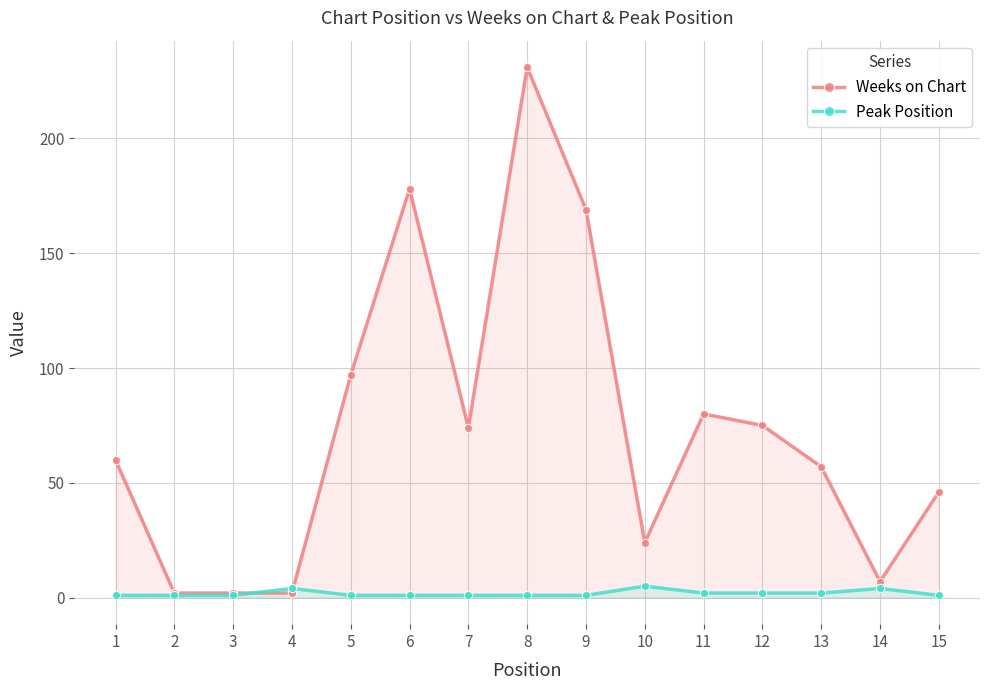

Between 1 and 3, which series saw the biggest shift?

Weeks on Chart